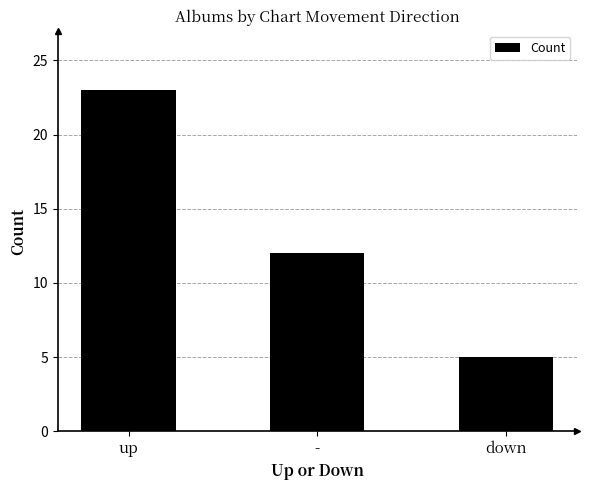

What is the difference between the values at - and down?

7